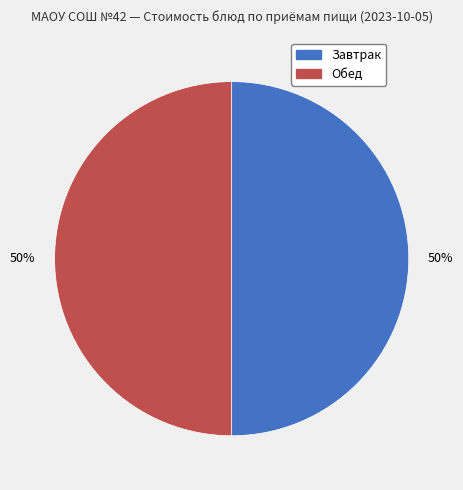

To the nearest percent, what is the average slice percentage?

50%